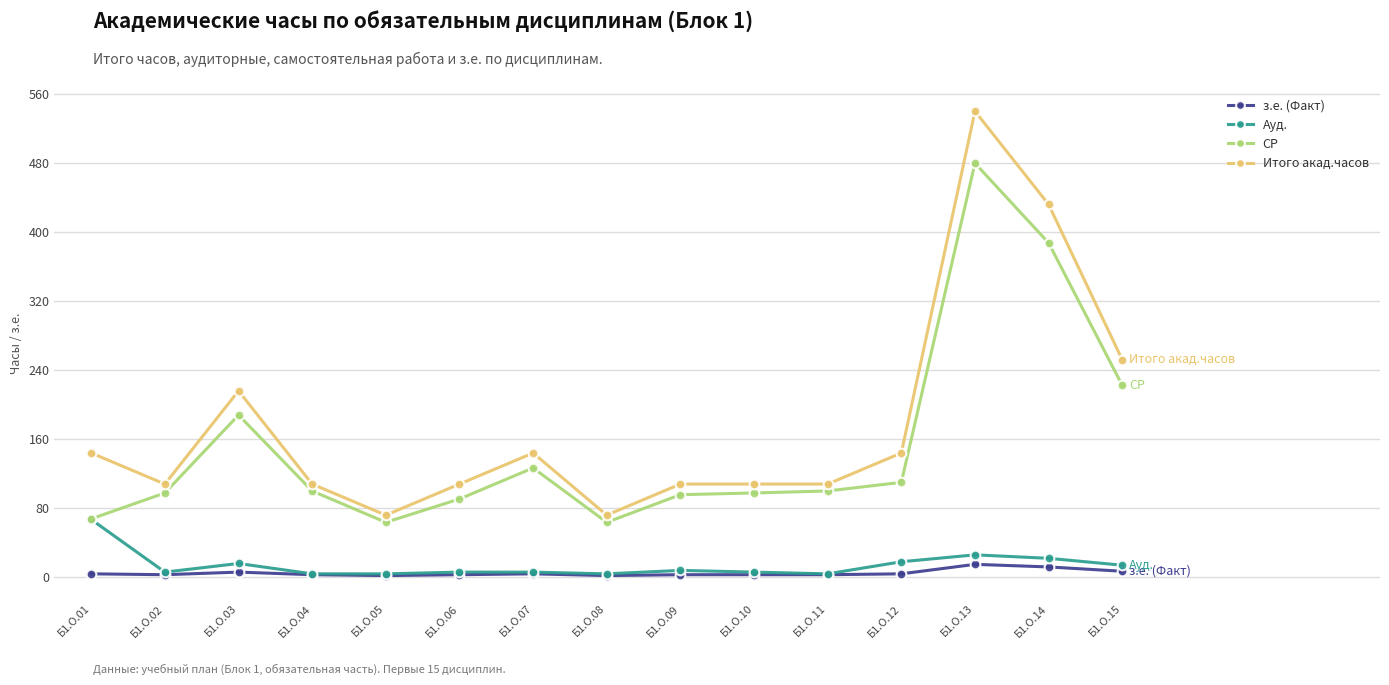

Which category has the highest value across all series?

Б1.О.13